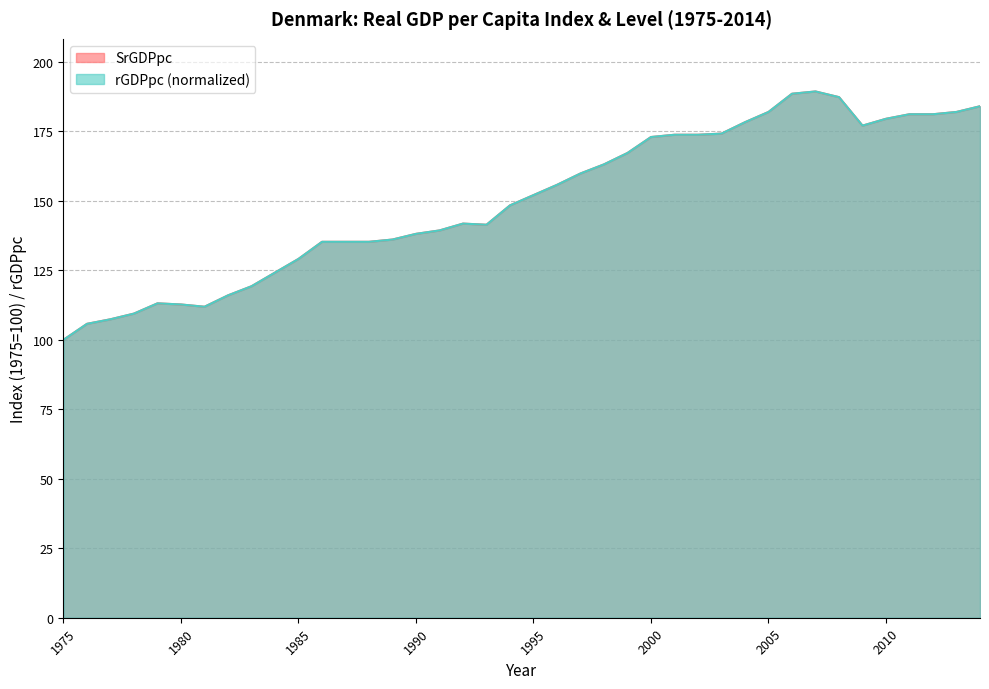

Reading left to right, transcribe all the data shown in this chart.

SrGDPpc: 100.0	105.7	107.4	109.4	113.1	112.7	111.9	116.0	119.3	124.2	129.1	135.2	135.2	135.2	136.1	138.1	139.3	141.8	141.4	148.4	152.1	155.7	159.8	163.1	167.2	172.9	173.8	173.8	174.2	178.3	182.0	188.5	189.3	187.3	177.1	179.5	181.2	181.2	182.0	184.0
rGDPpc: 100.0	105.7	107.4	109.4	113.1	112.7	111.9	116.0	119.3	124.2	129.1	135.2	135.2	135.2	136.1	138.1	139.3	141.8	141.4	148.4	152.0	155.7	159.8	163.1	167.2	173.0	173.8	173.8	174.2	178.3	182.0	188.5	189.3	187.3	177.0	179.5	181.1	181.1	182.0	184.0